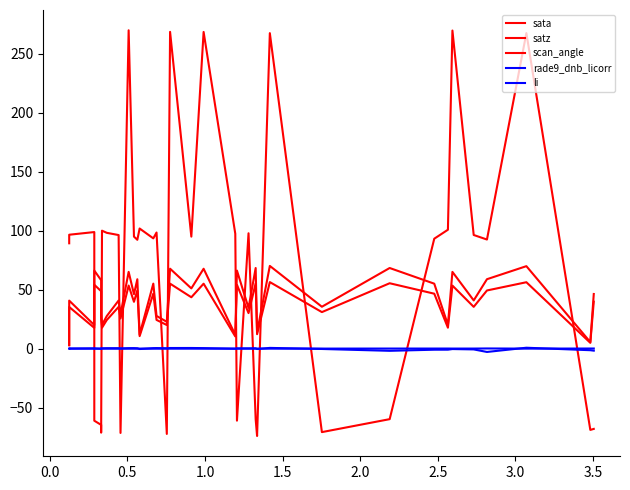

Does the chart display data point markers on the line(s)?

No